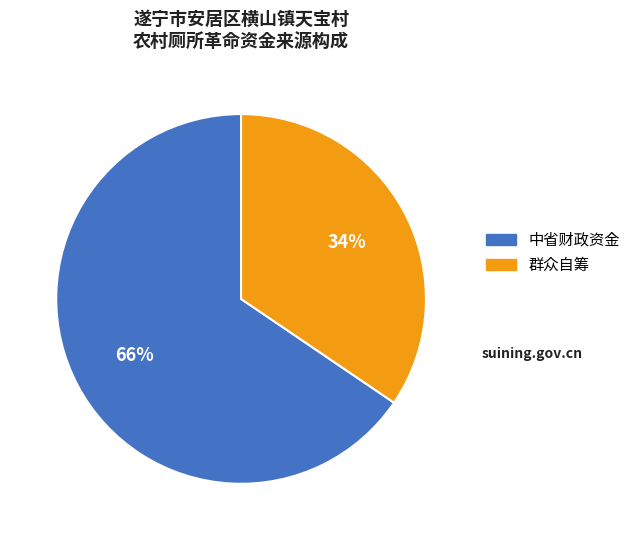

Is there any slice that represents more than half of the pie?

Yes